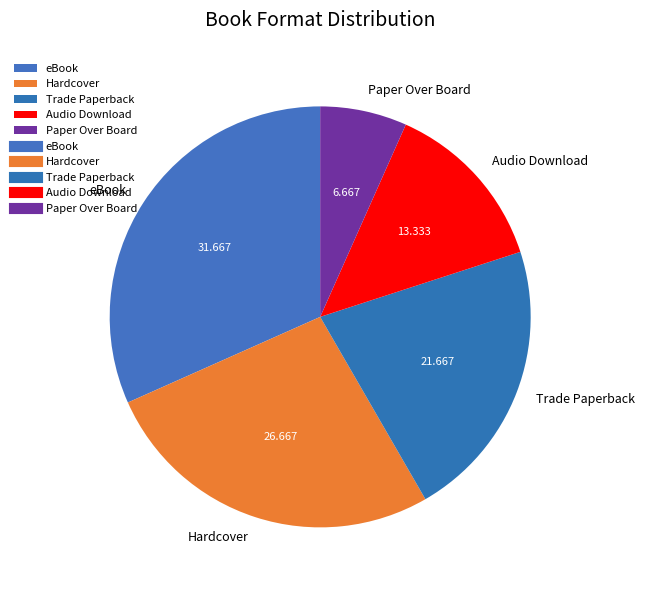

Combined, do Audio Download and Hardcover account for over 50%?

No